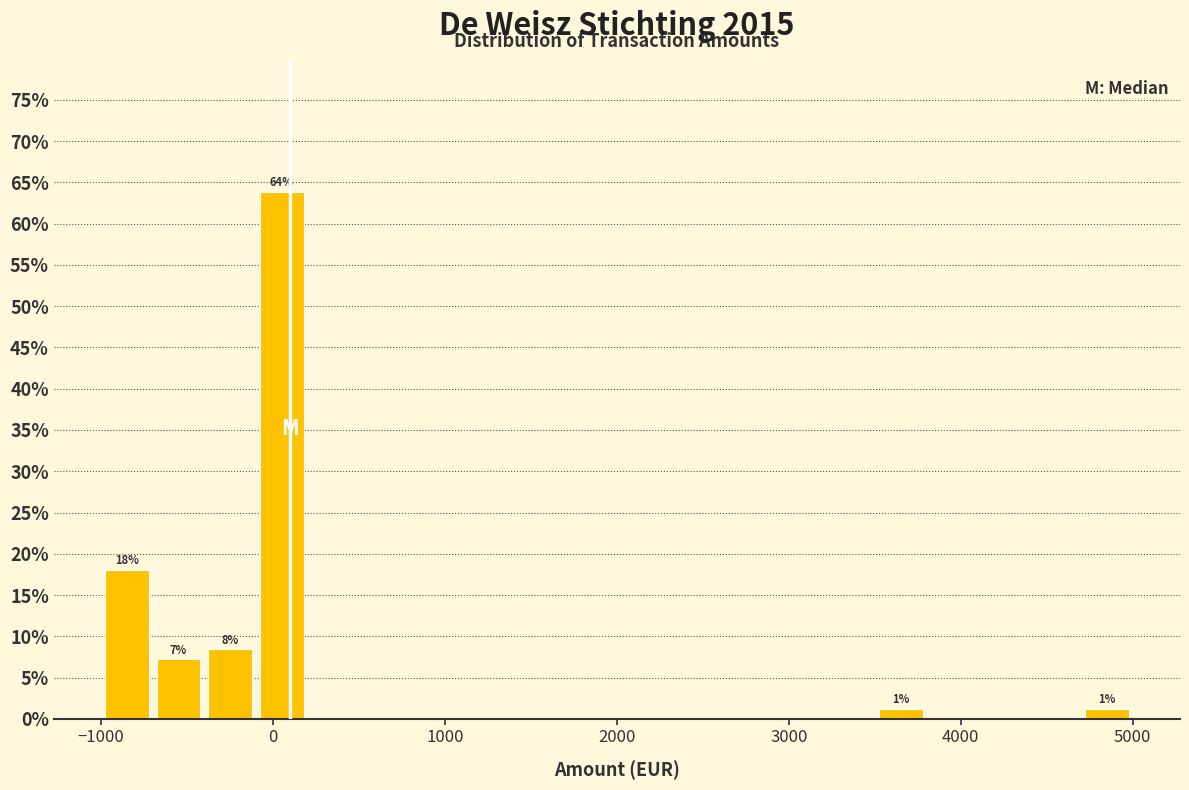

Around what value on the x-axis is the tallest bar? Give the approximate position of its centre, as read against the axis.

100